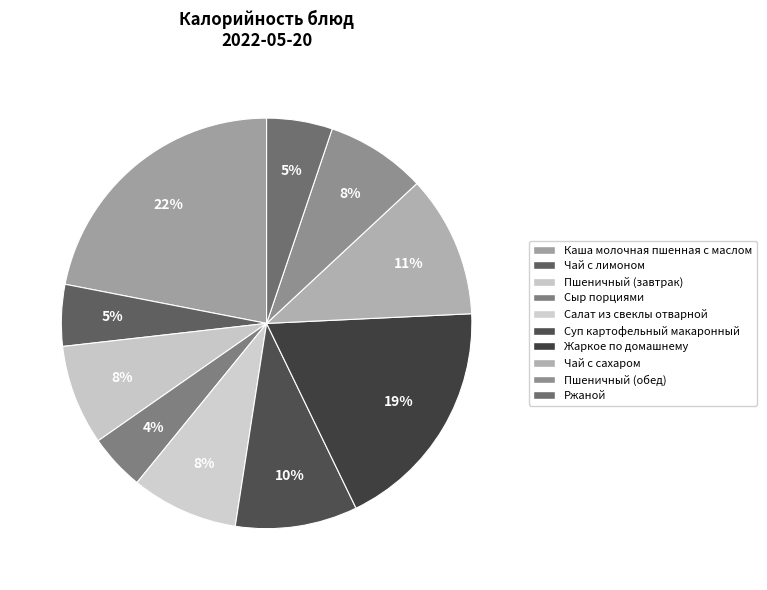

The Чай с лимоном slice represents 5% of the pie. True or false?

True